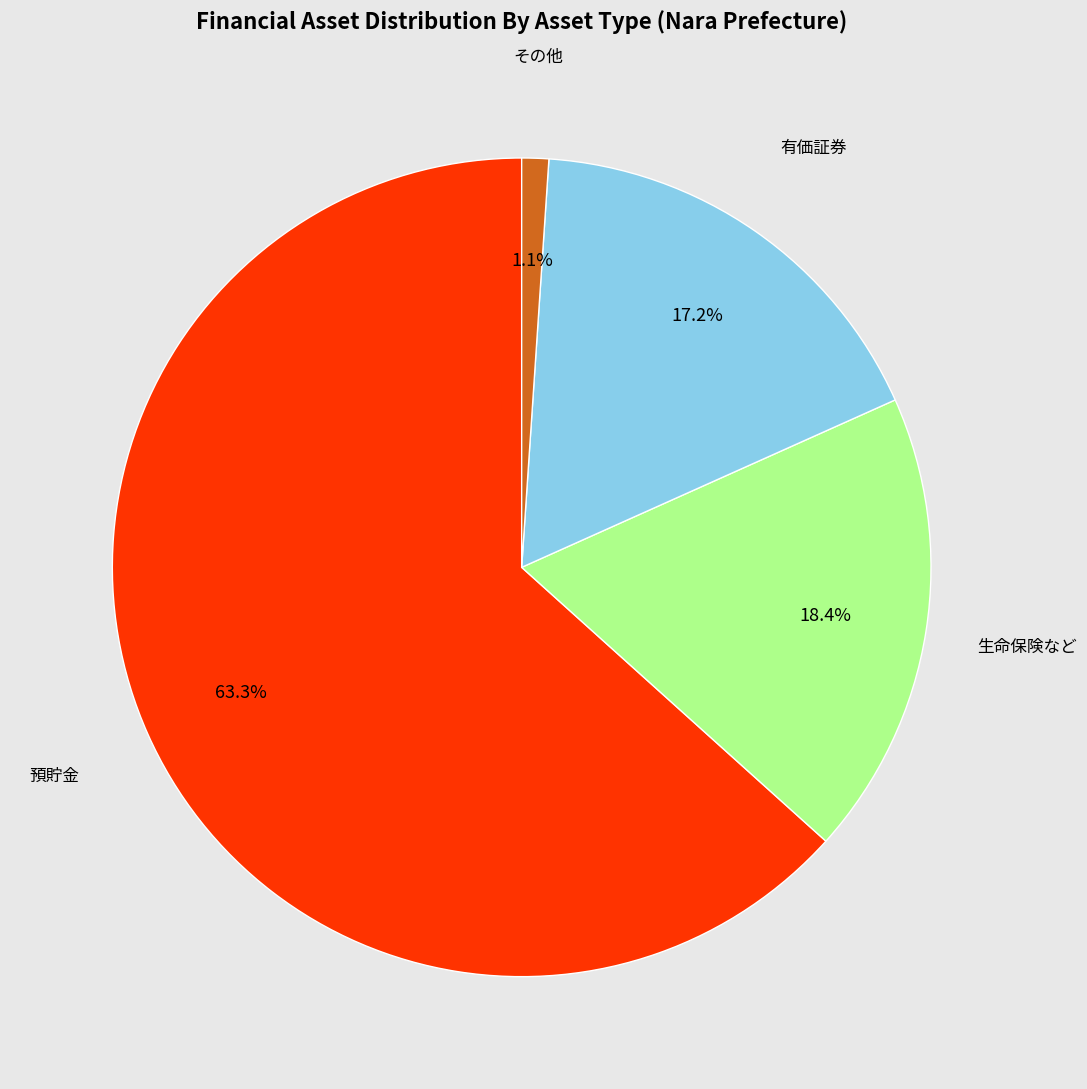

How many segments does this pie chart have?

4